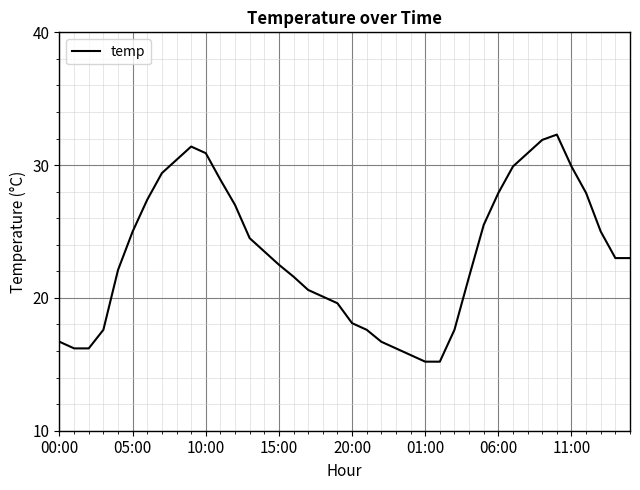

What is the difference between the maximum and minimum values?

17.1